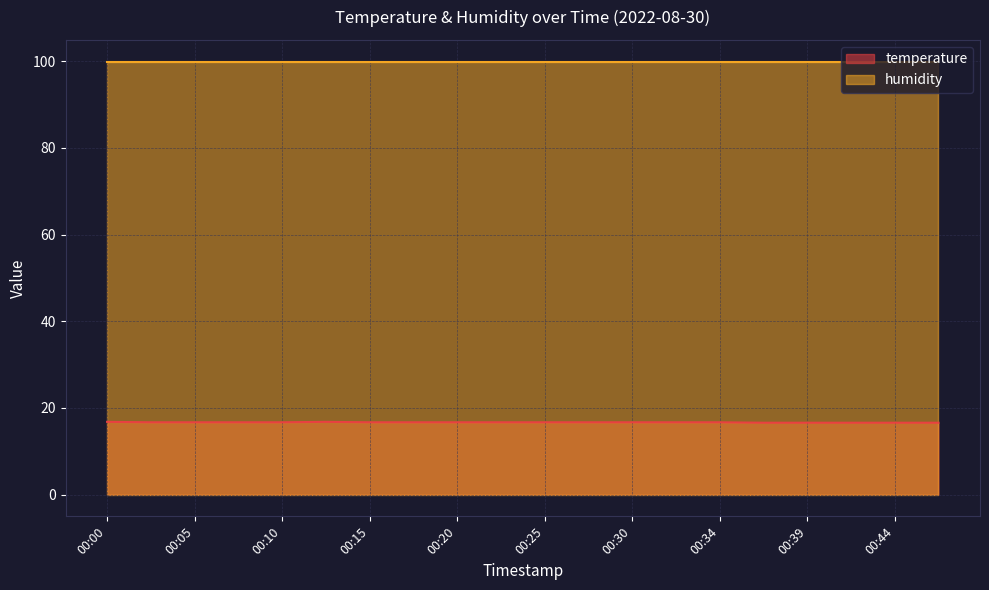

Rank the categories by value from lowest to highest.

00:37, 00:39, 00:42, 00:44, 00:47, 00:03, 00:05, 00:08, 00:10, 00:15, 00:17, 00:20, 00:22, 00:25, 00:27, 00:30, 00:32, 00:34, 00:00, 00:12